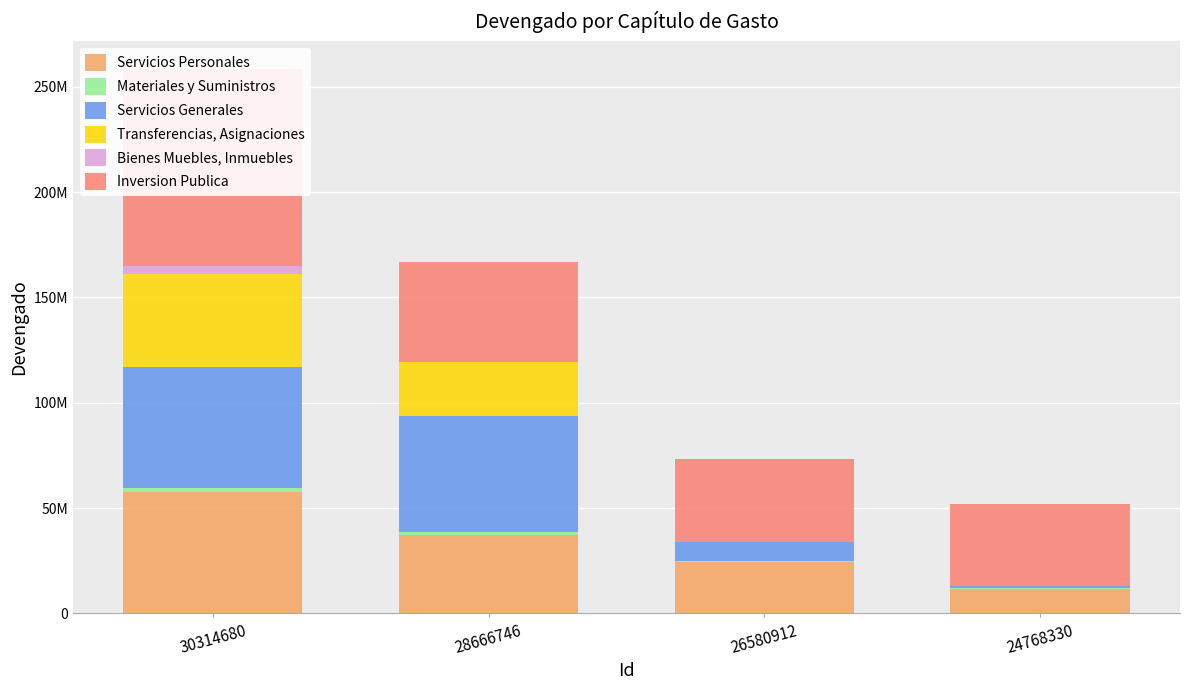

Reading right to left, transcribe all the data shown in this chart.

Servicios Personales: 24768330=11549635	26580912=24299922	28666746=37189008	30314680=57451265
Materiales y Suministros: 24768330=270807	26580912=671848	28666746=1473299	30314680=2126651
Servicios Generales: 24768330=1157115	26580912=8852213	28666746=55126974	30314680=57330799
Transferencias, Asignaciones: 24768330=38450	26580912=240325	28666746=25454657	30314680=44152777
Bienes Muebles, Inmuebles: 24768330=0	26580912=0	28666746=6357	30314680=4001162
Inversion Publica: 24768330=38978543	26580912=38978543	28666746=47646396	30314680=93499676